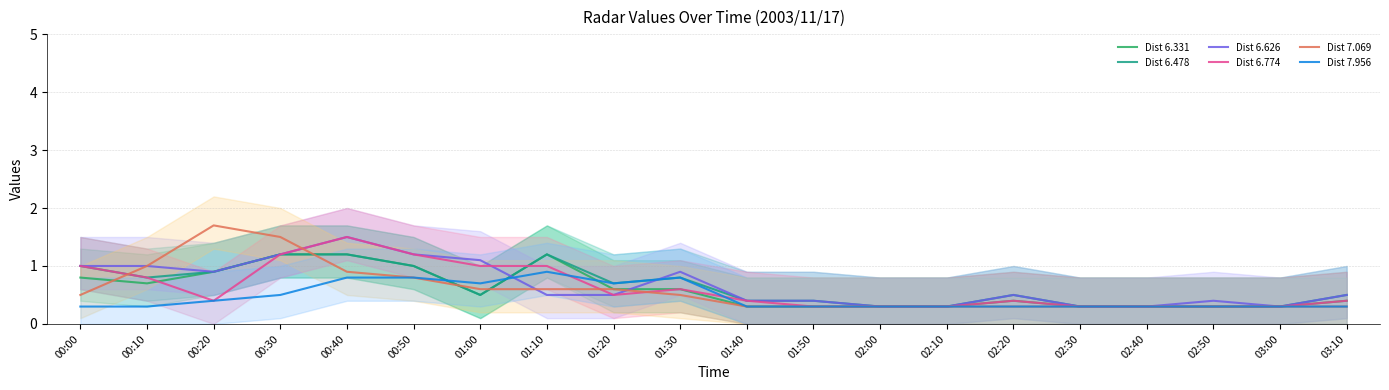

What is the label of the 1st point from the left?

00:00